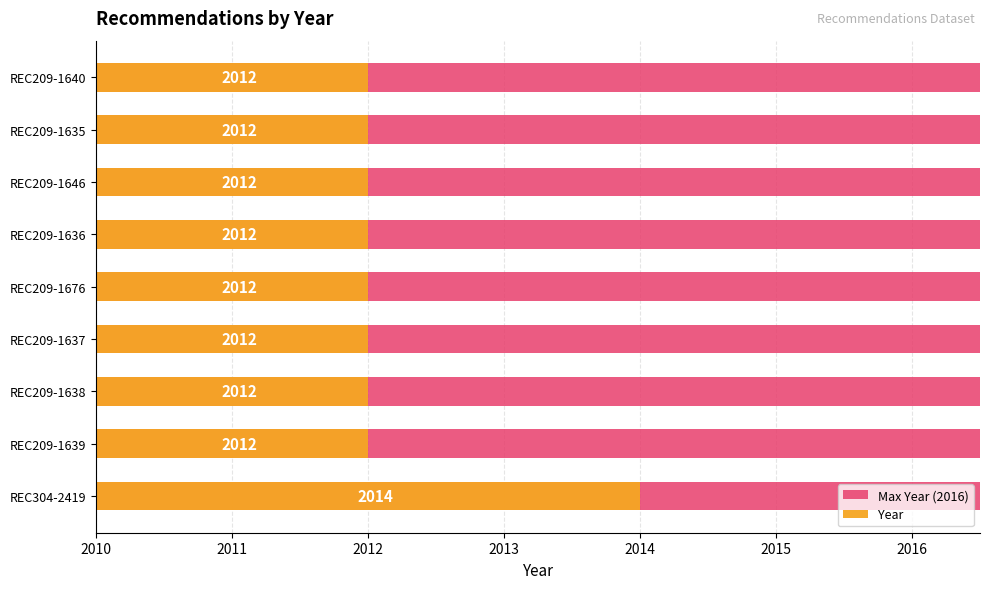

What position from the left is 2010?

1